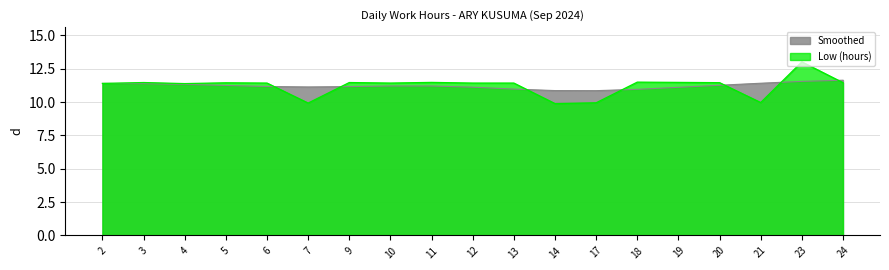

Which has a higher value, 17 or 2?

2